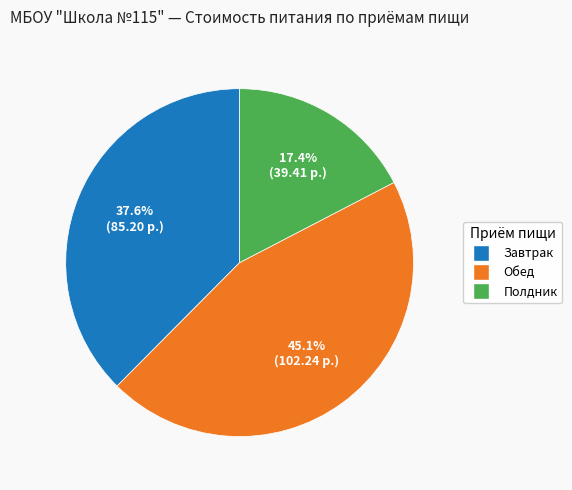

What percentage is NOT represented by Обед?

54.9%